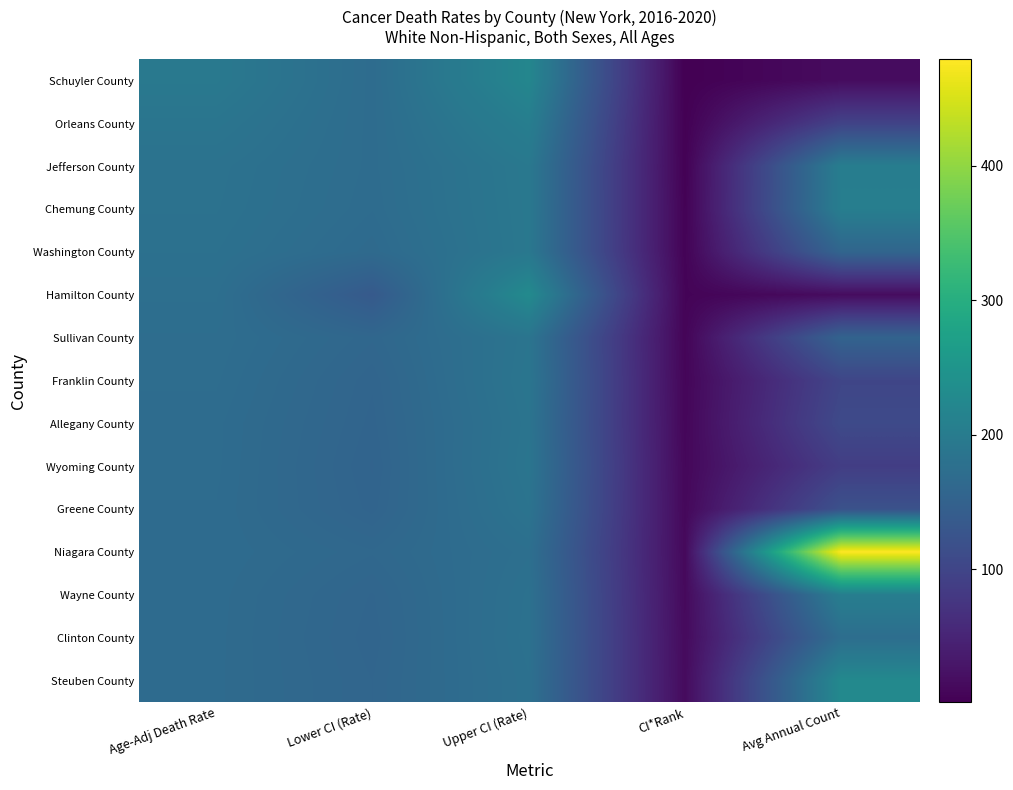

At how many categories does at least one series exceed 48?

4